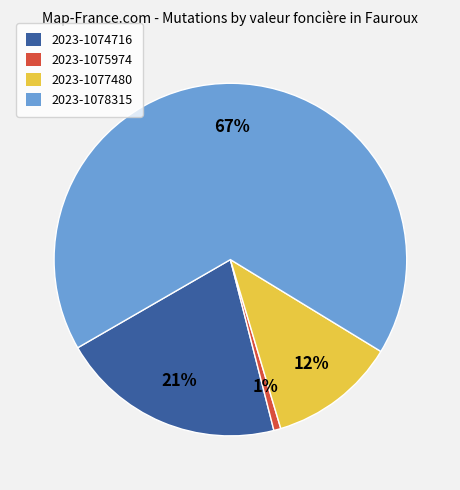

The 2023-1075974 slice represents 1% of the pie. True or false?

True